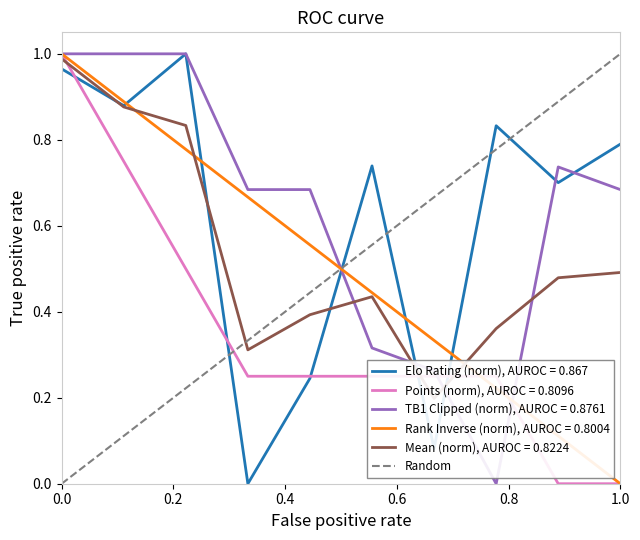

True or false: the data shows 0 at 0.0.

True